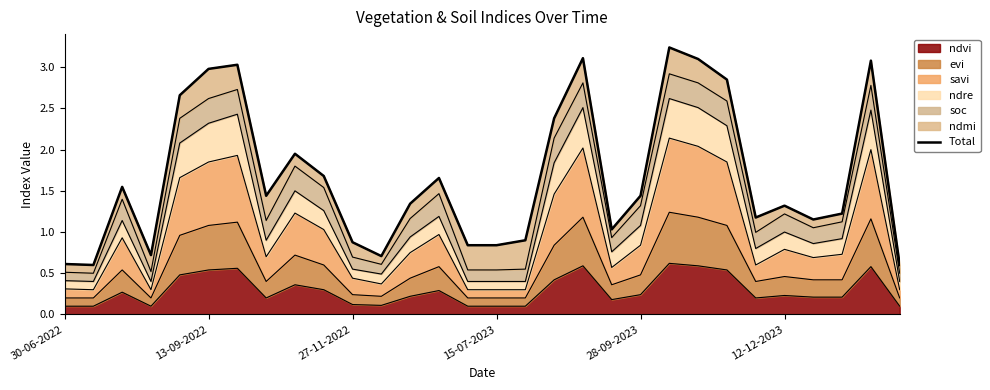

How many data points are above 1?

21